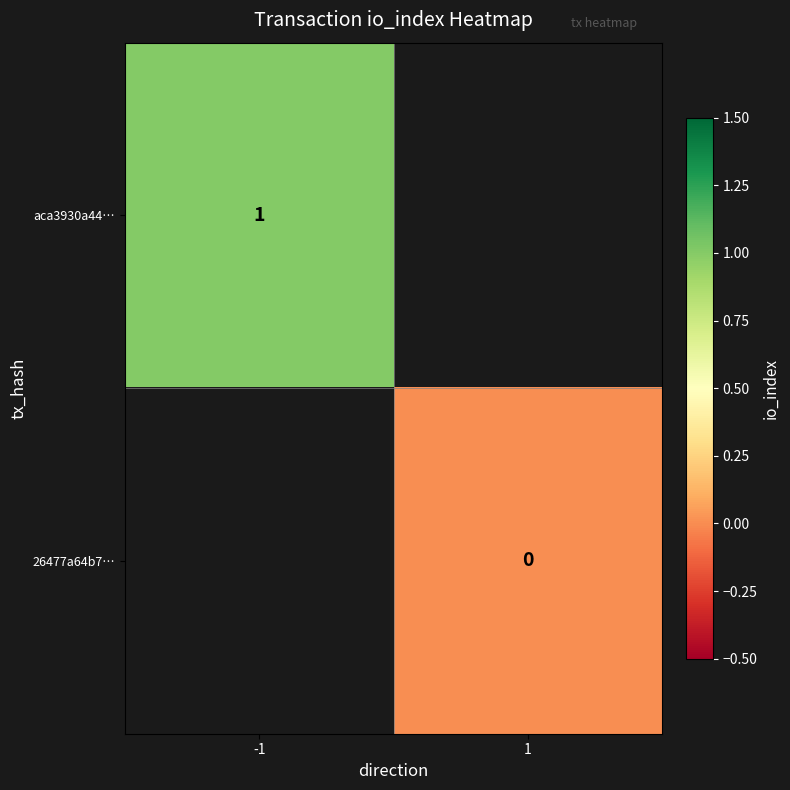

What is the greatest value displayed?

1.0